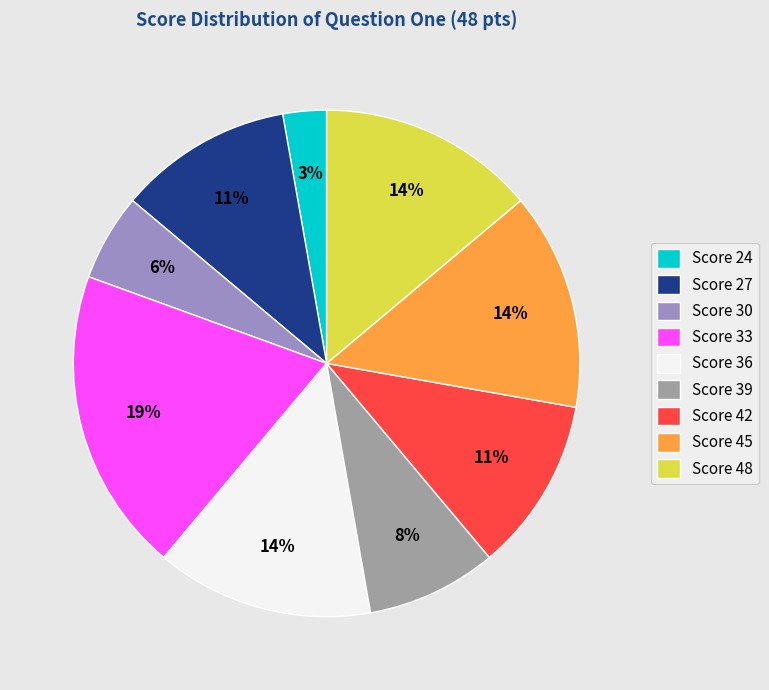

Does Score 27 account for over 50% of the chart?

No